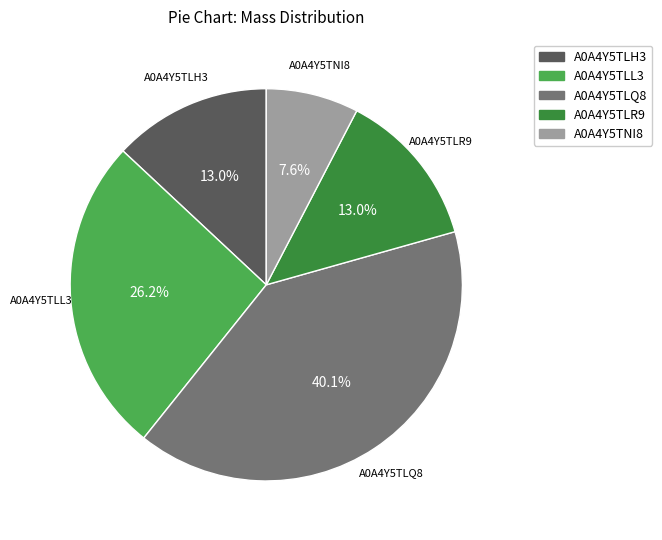

To the nearest percent, what is the average slice percentage?

20%